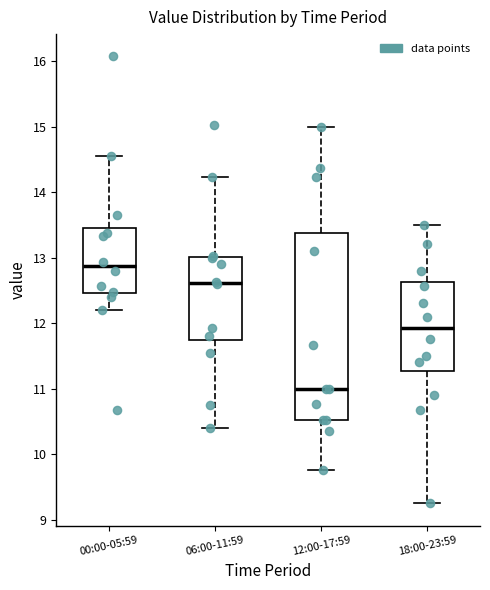

Where does the upper whisker of the box for 00:00-05:59 end on the y-axis? The values are not printed on the chart, so give them approximately, as read against the axis.

14.6